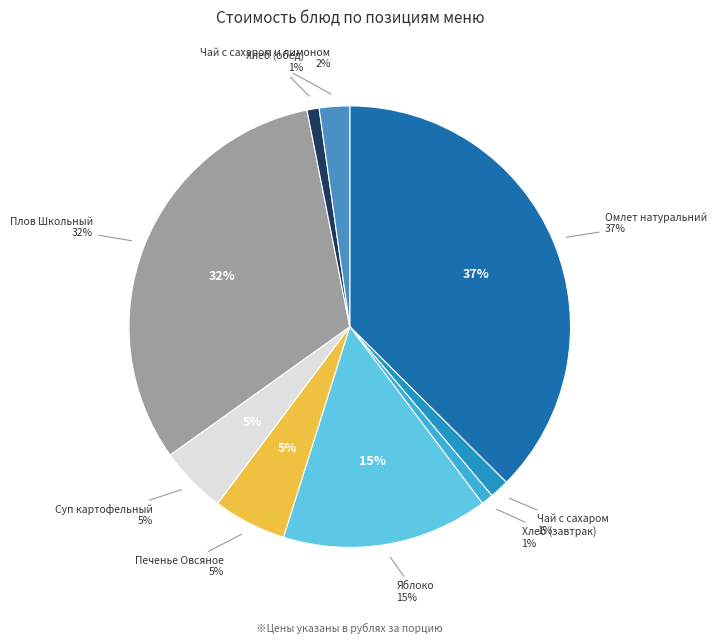

Approximately how many times larger is the value at Плов Школьный compared to Суп картофельный?

6.5